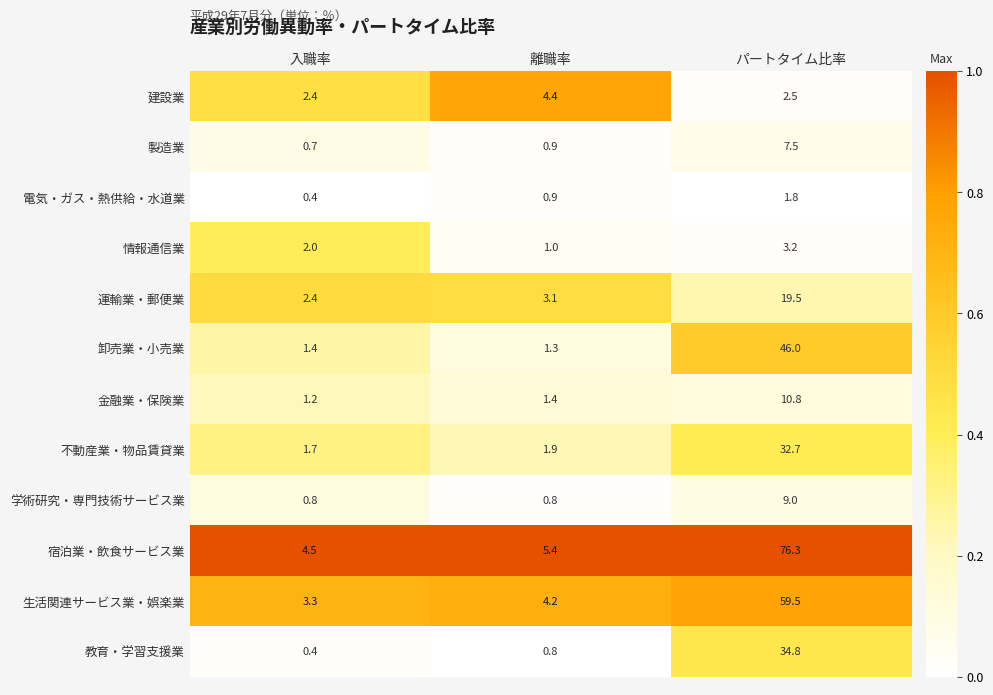

At which label does 建設業 reach its peak?

離職率